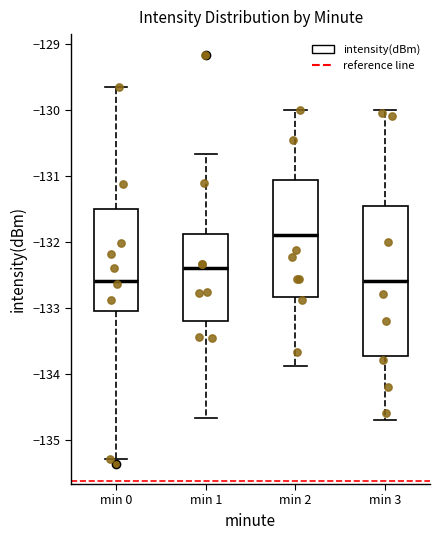

Comparing the boxes themselves (not the whiskers), which one is the tallest?

min 3